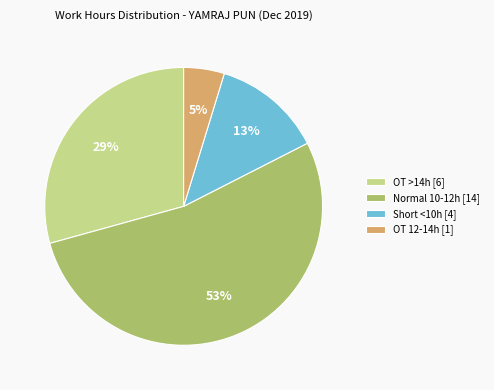

To the nearest percent, what portion does OT >14h [6] represent?

29%